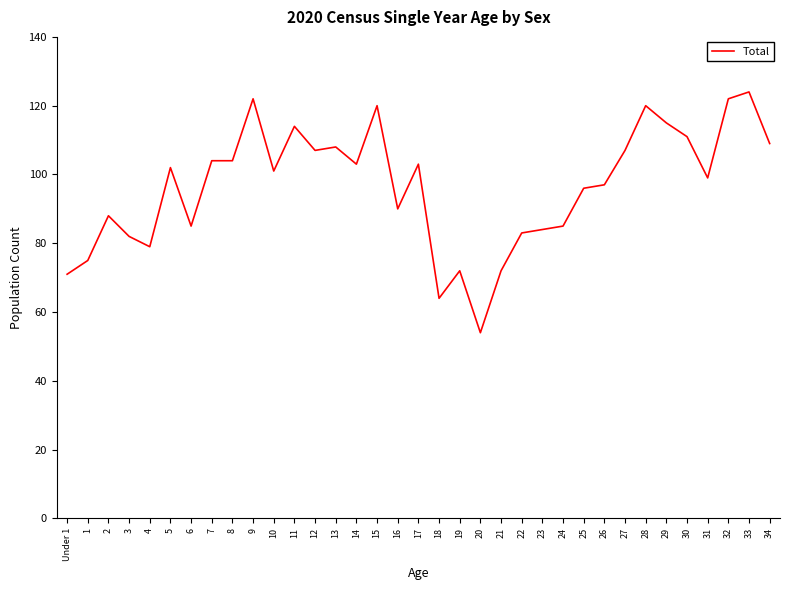

Which has a higher value, 12 or 26?

12